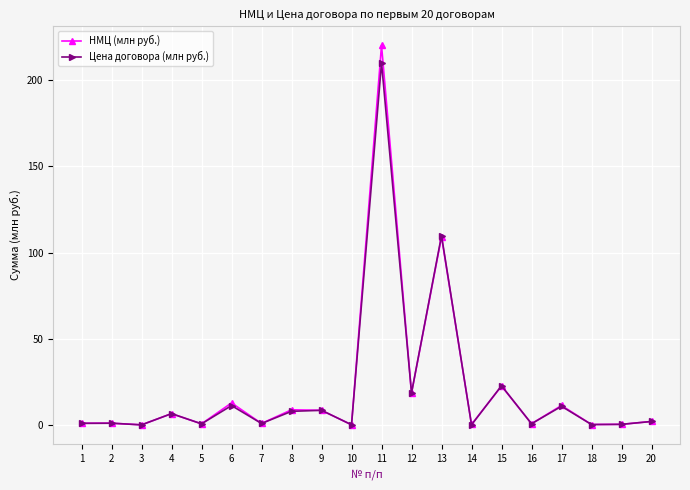

What is the difference between the maximum and minimum values in the НМЦ (млн руб.) series?

219.9